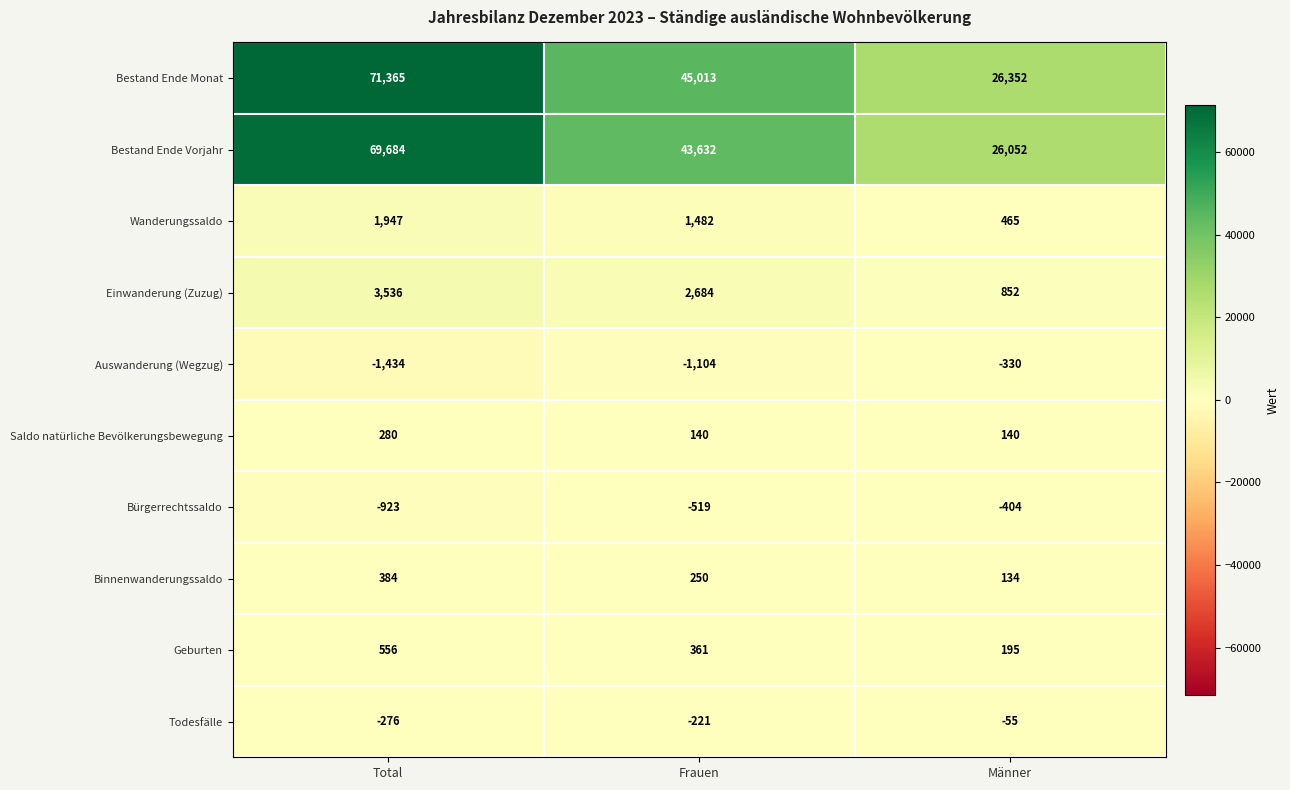

At which category does the chart reach its peak across all series?

Total